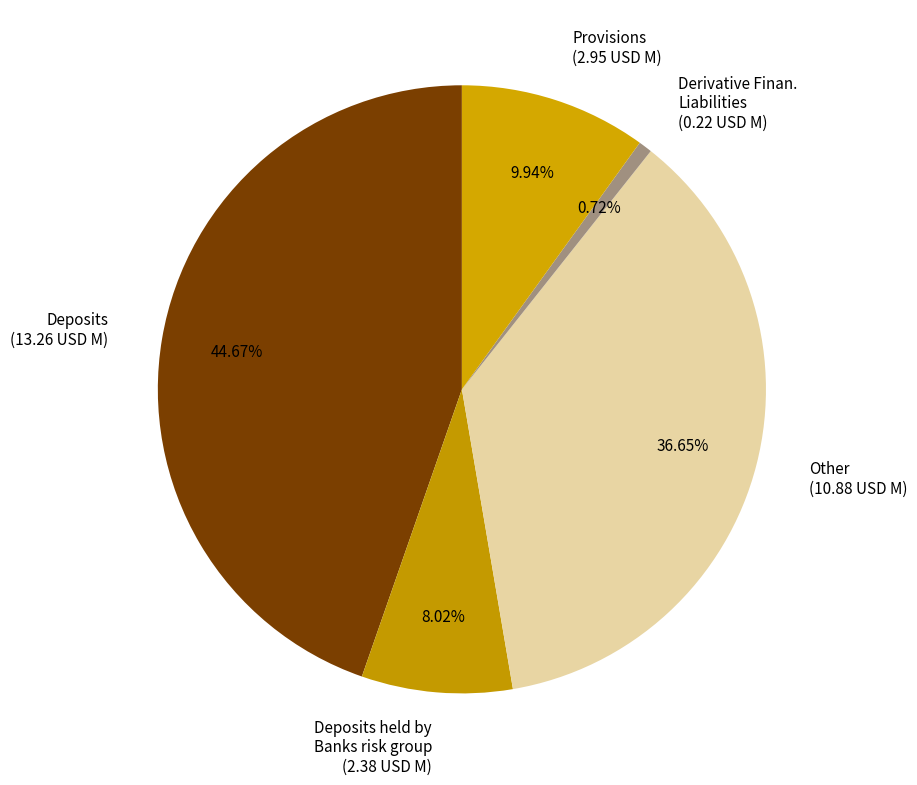

How many segments does this pie chart have?

5